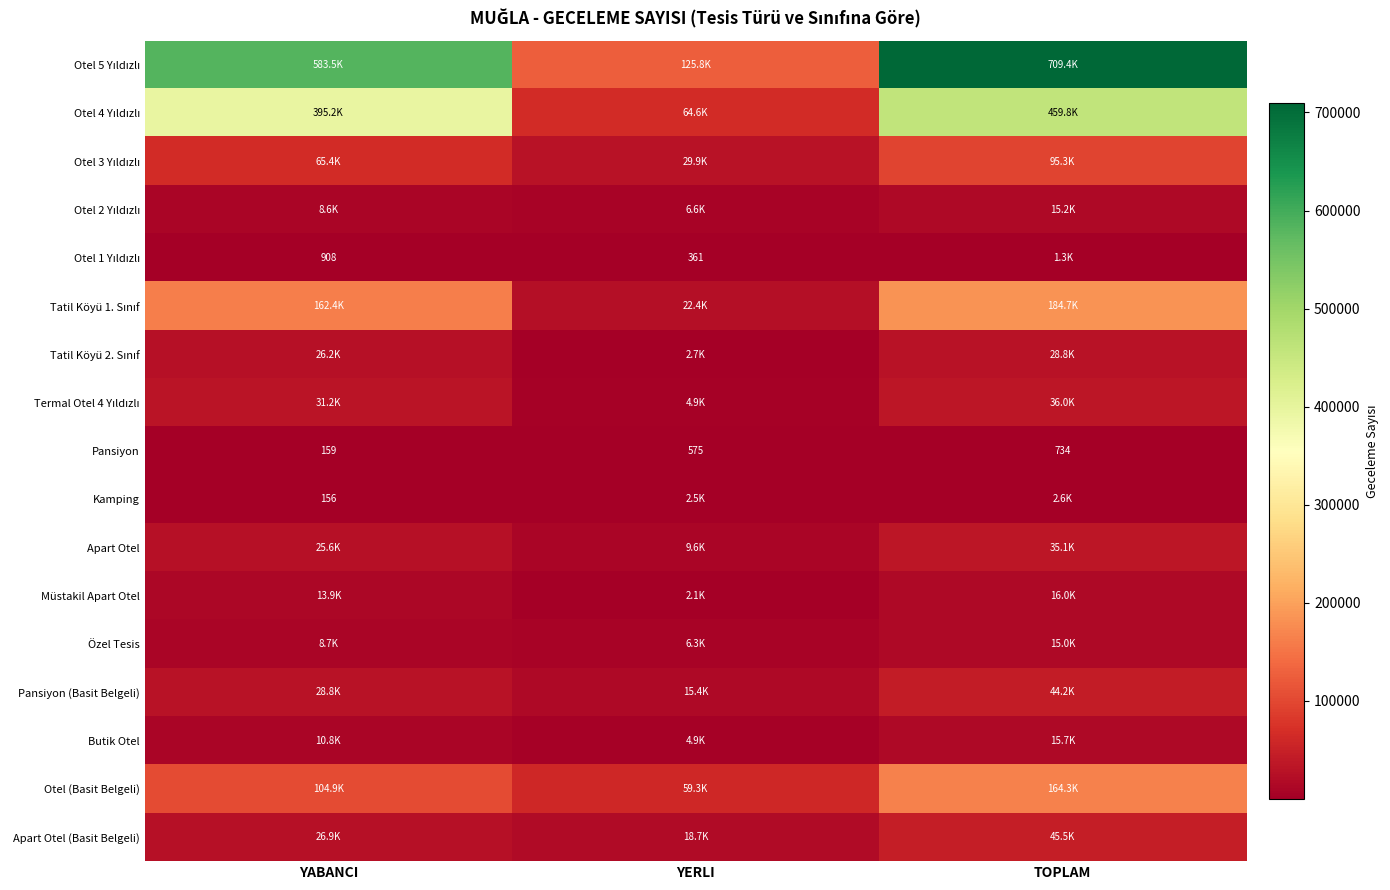

How many categories are shown in the chart?

3